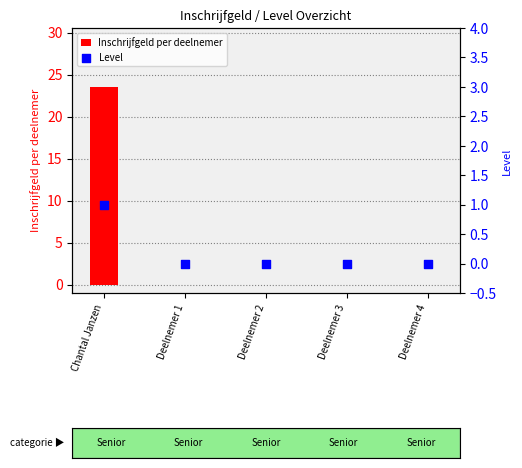

At how many categories does at least one series exceed 6?

1